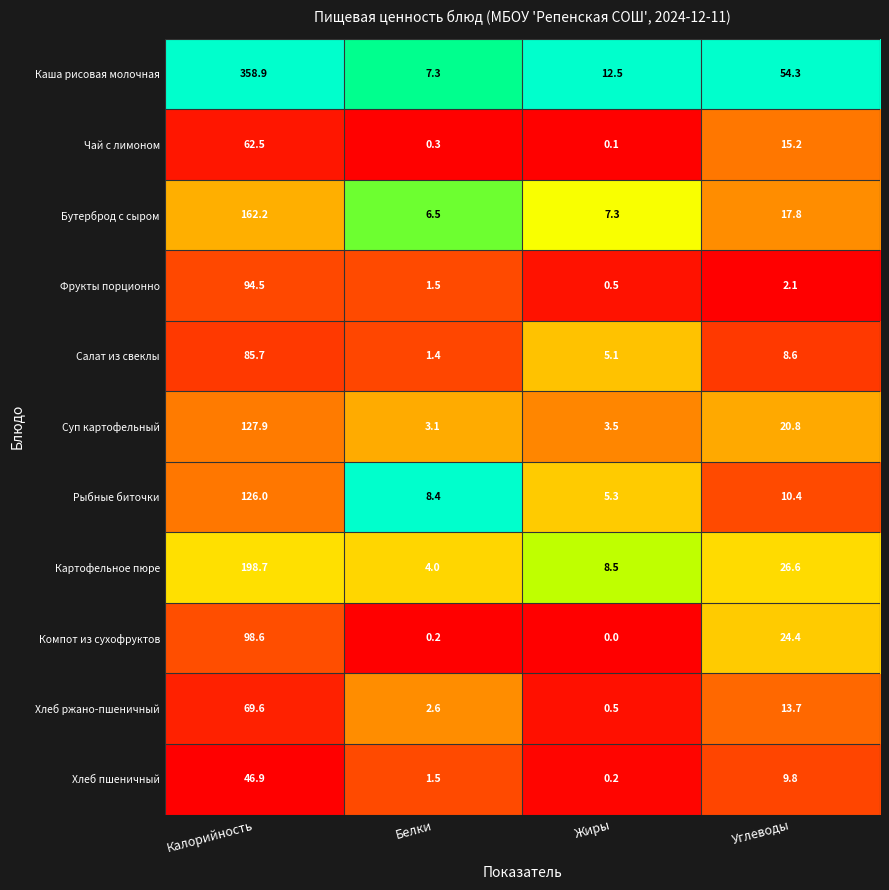

What is the difference between the highest and lowest values at Калорийность?

312.0